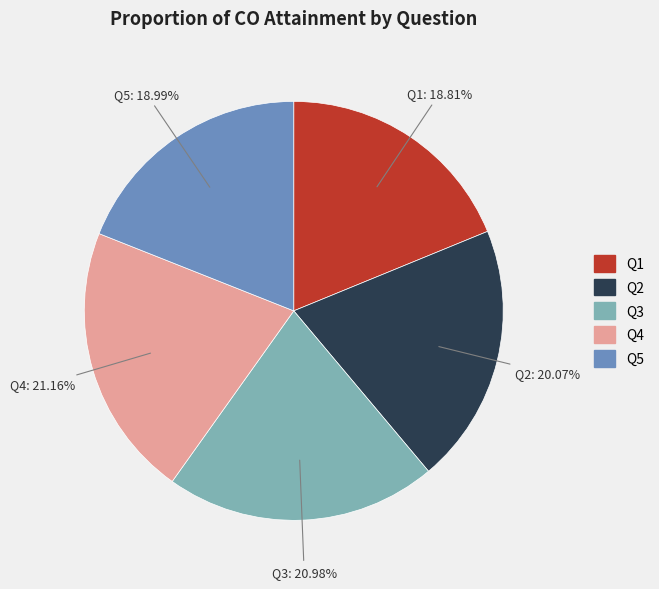

Is there a majority slice in this chart?

No